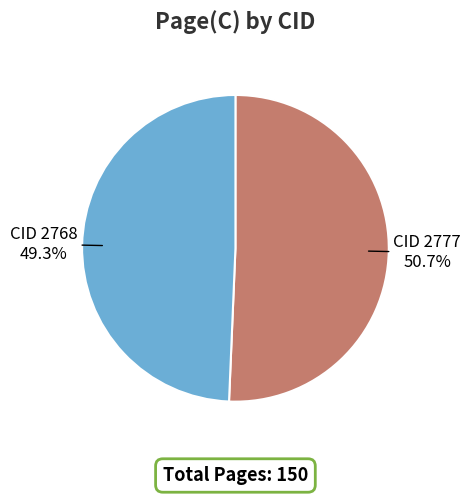

Which slice is the largest?

CID 2777